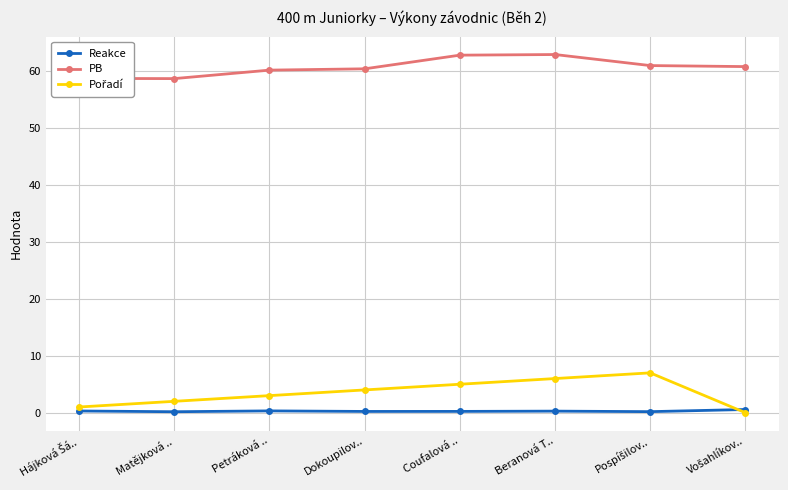

Which series has the largest total across all categories?

PB